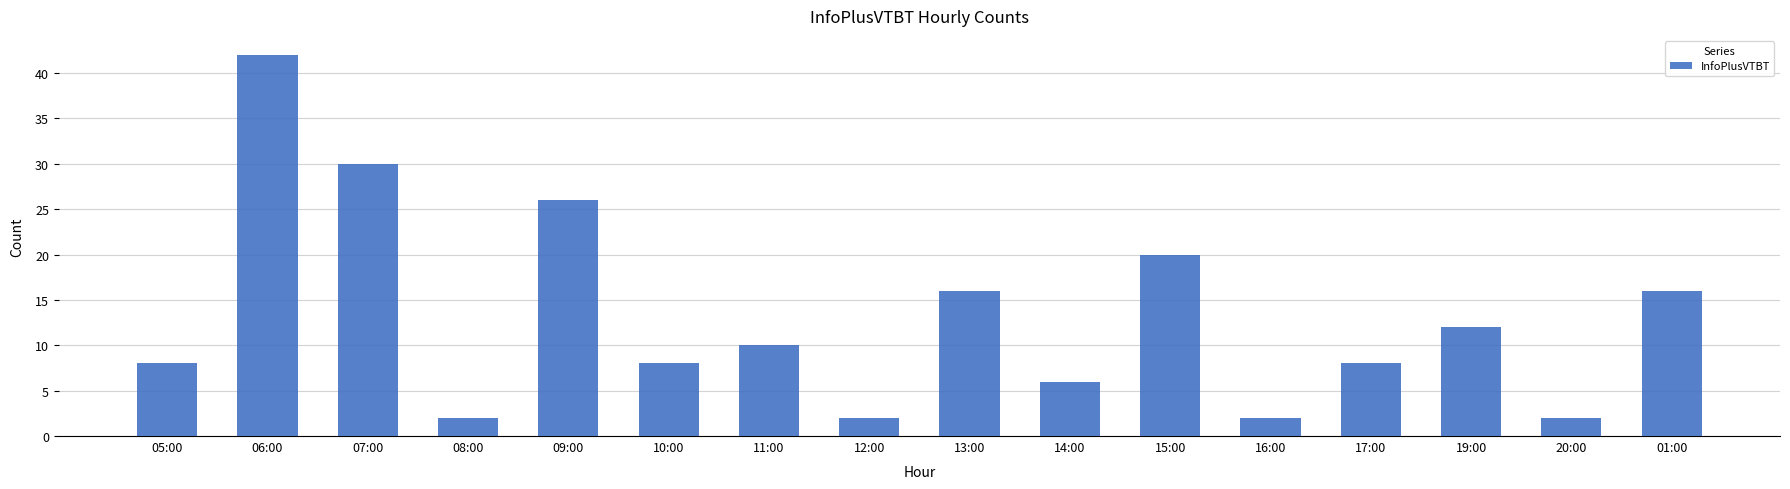

The chart shows a value of 5 at 01:00. True or false?

False